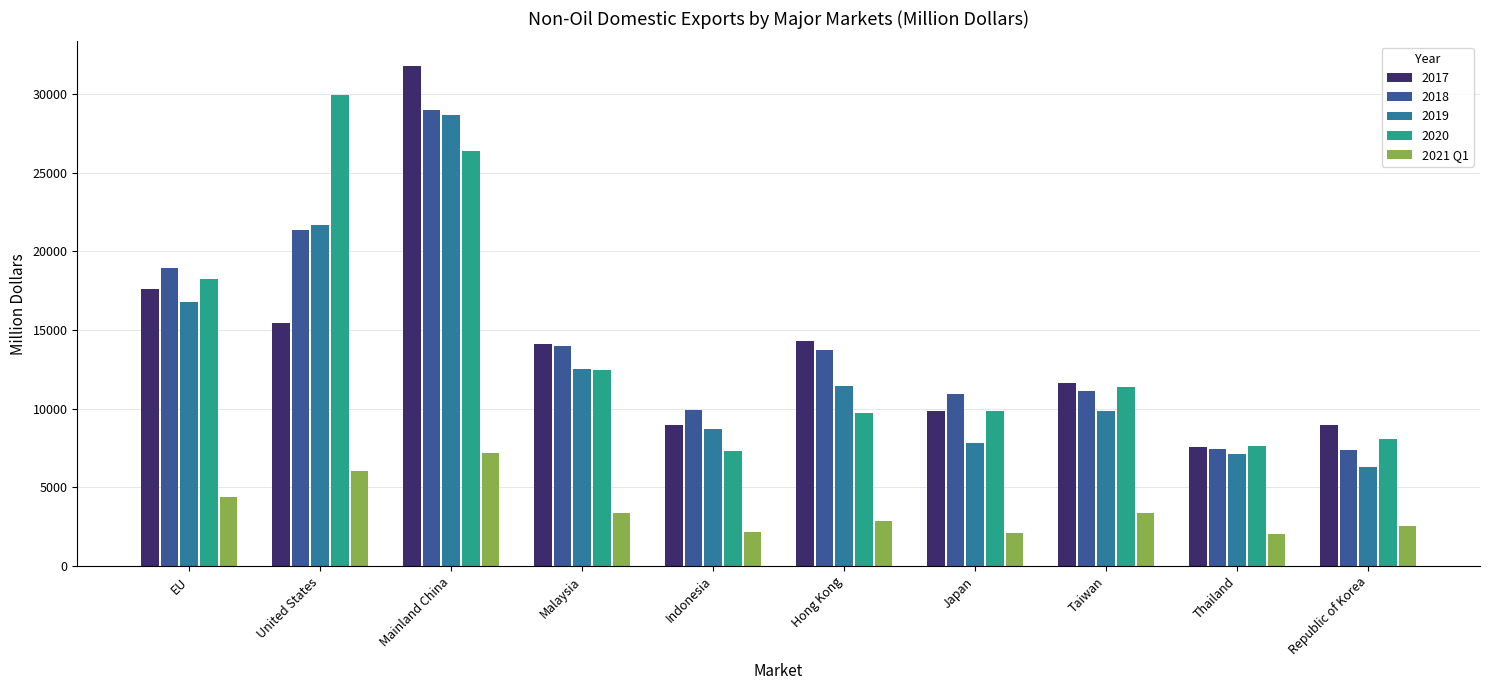

At which category does the chart reach its minimum across all series?

Thailand